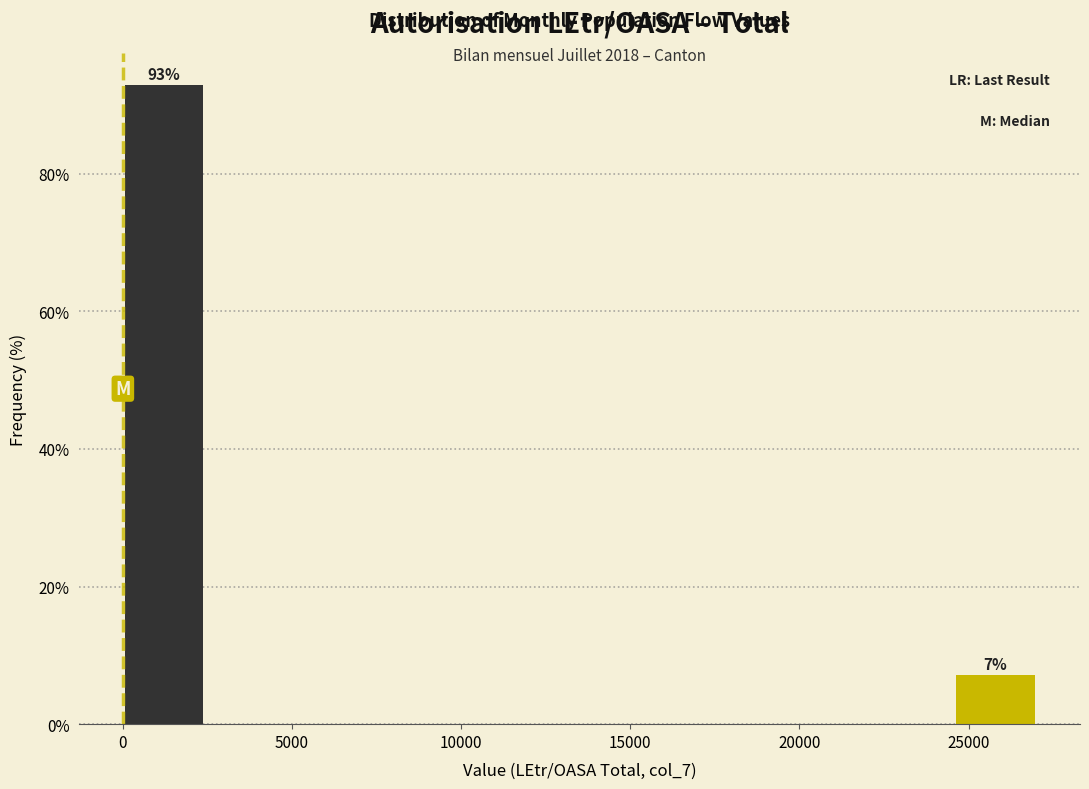

Which range on the x-axis has the tallest bar?

0 to 2500